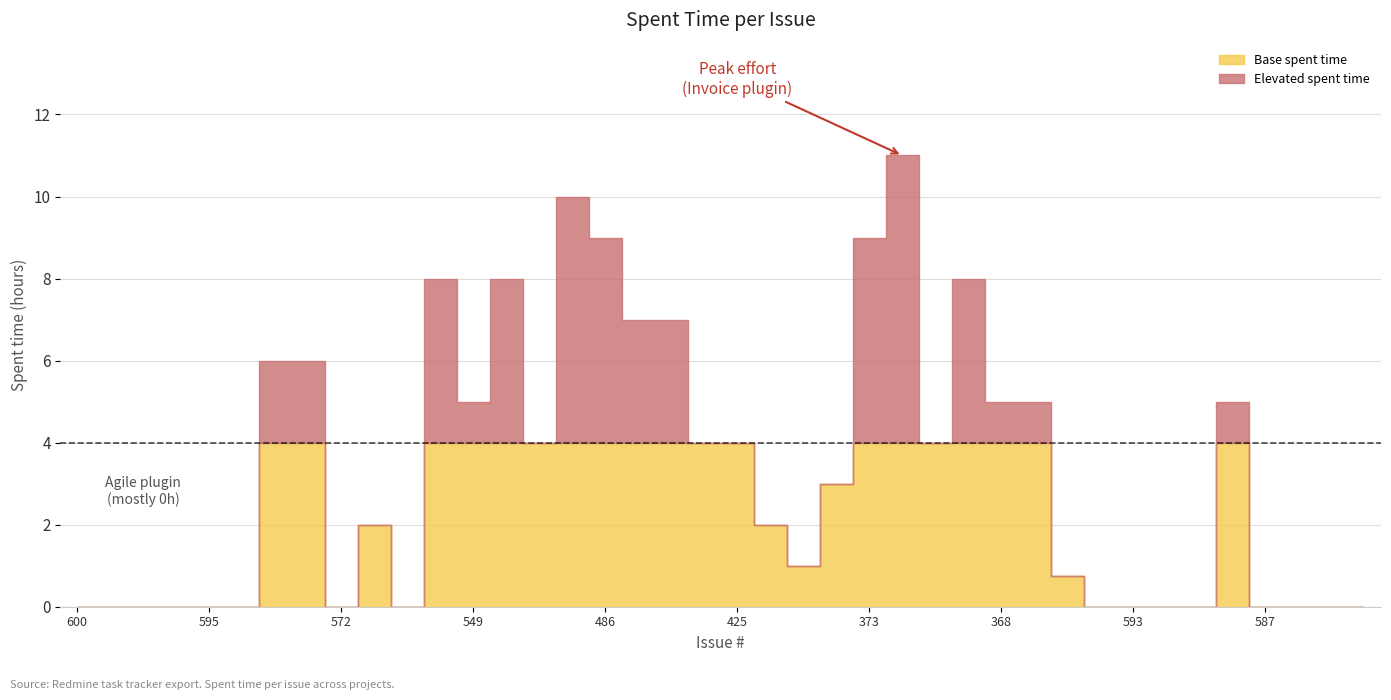

Reading left to right, what are all the values shown in this chart?

0.0	0.0	0.0	0.0	0.0	0.0	6.0	6.0	0.0	2.0	0.0	8.0	5.0	8.0	4.0	10.0	9.0	7.0	7.0	4.0	4.0	2.0	1.0	3.0	9.0	11.0	4.0	8.0	5.0	5.0	0.8	0.0	0.0	0.0	0.0	5.0	0.0	0.0	0.0	0.0